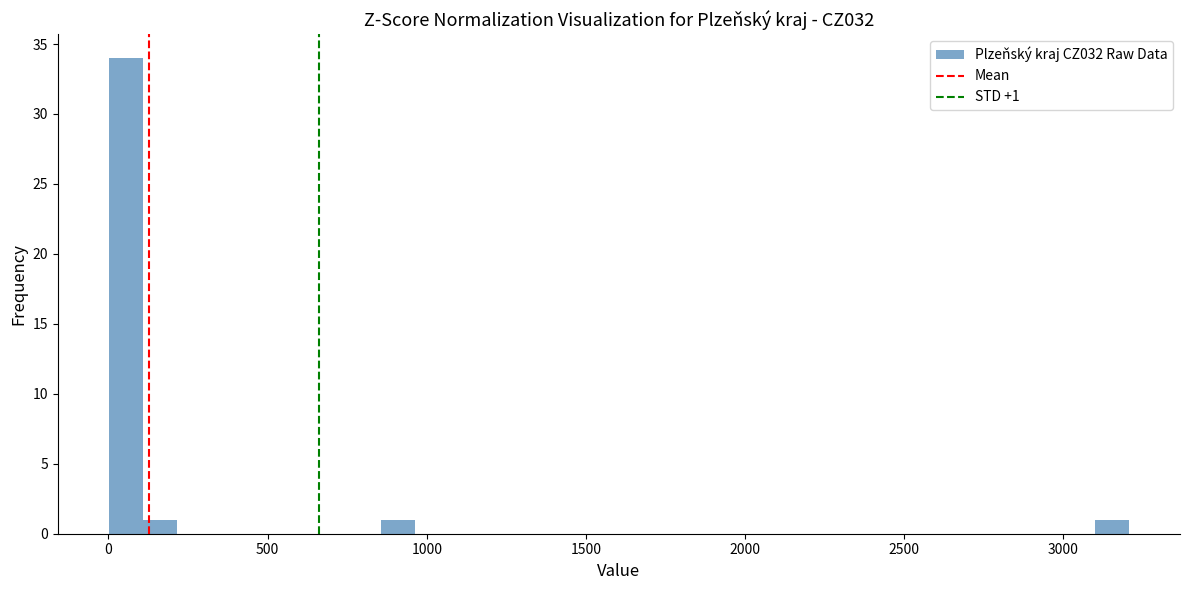

Around what value on the x-axis is the tallest bar? Give the approximate position of its centre, as read against the axis.

50